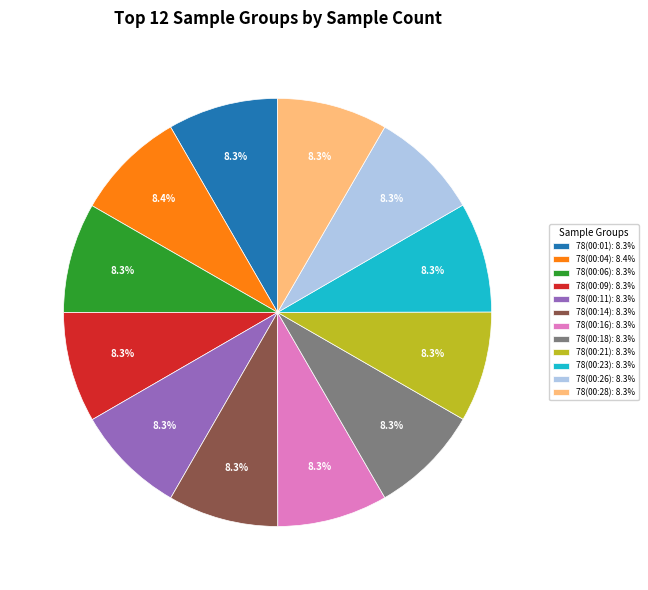

Is 78(00:21) the majority of the pie?

No